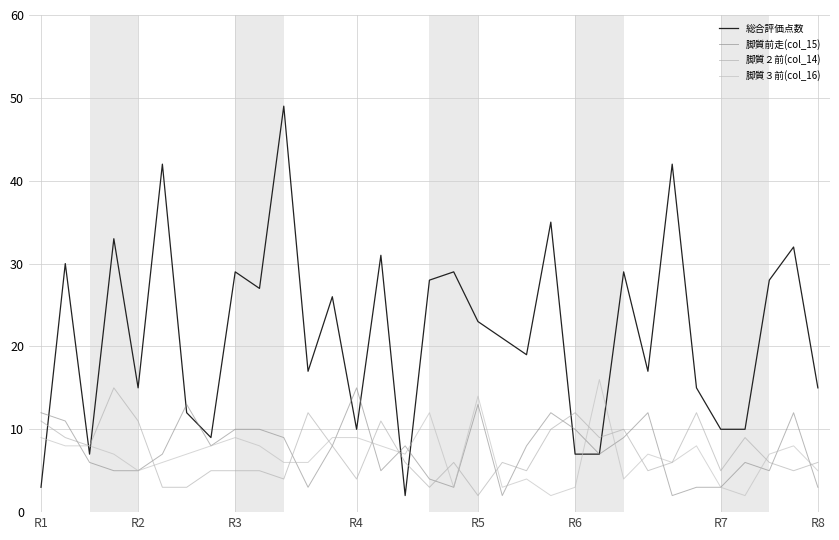

Which series has the largest total across all categories?

総合評価点数